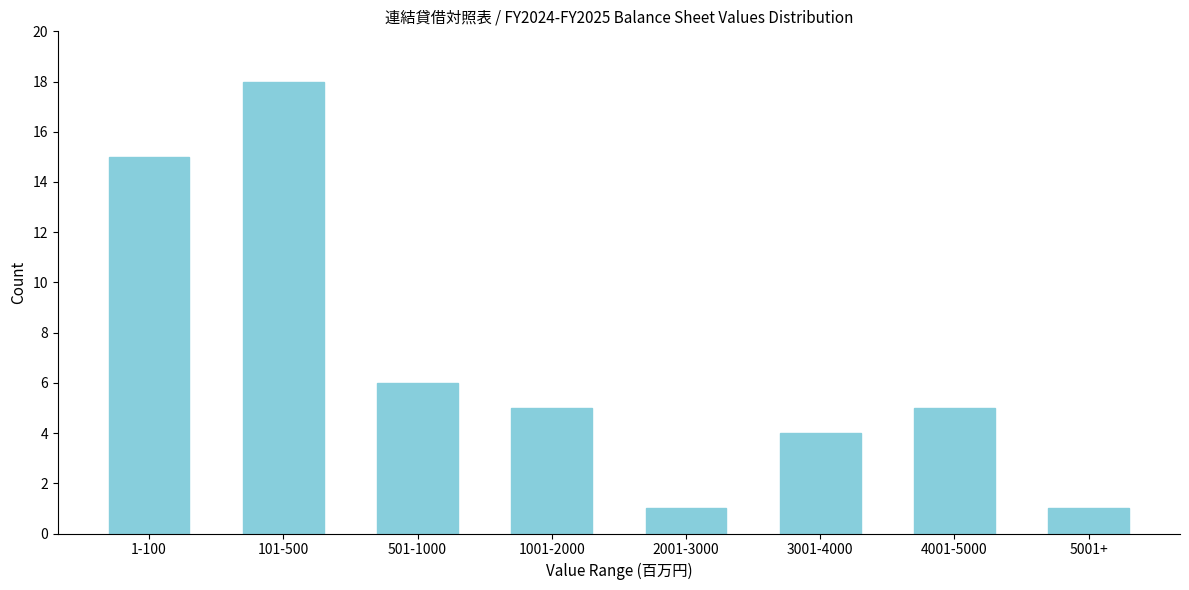

Reading left to right, extract all data points from this chart.

1-100=15	101-500=18	501-1000=6	1001-2000=5	2001-3000=1	3001-4000=4	4001-5000=5	5001+=1